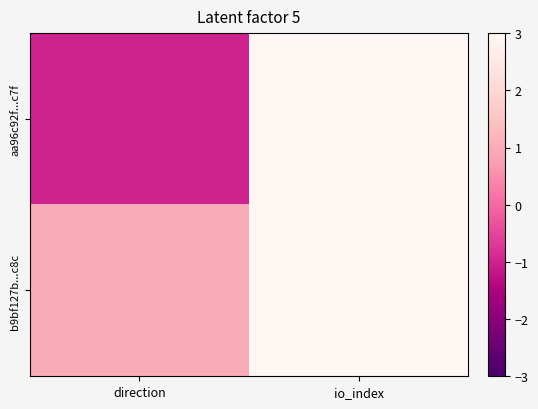

Reading left to right, transcribe all the data shown in this chart.

aa96c92f...c7f: direction=-1	io_index=579
b9bf127b...c8c: direction=1	io_index=58